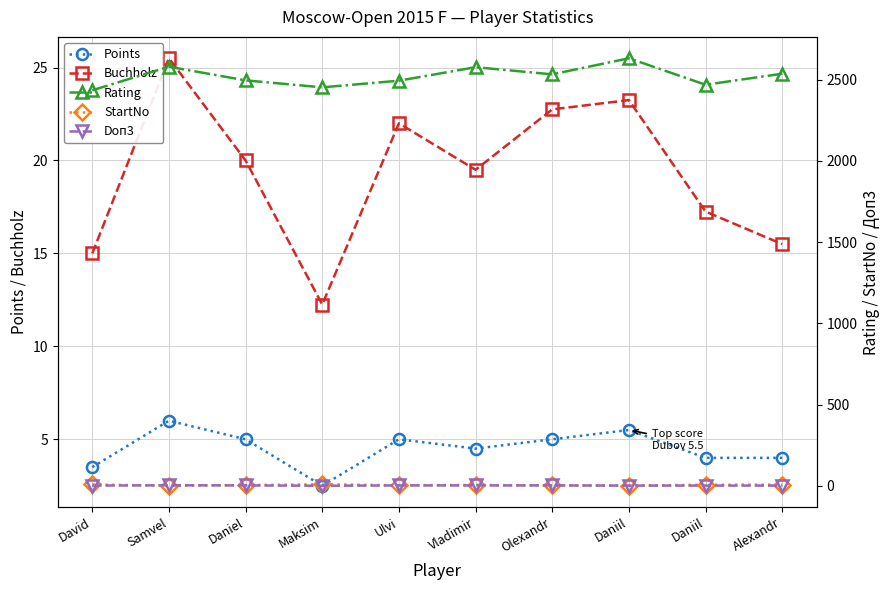

Where does the Buchholz series first go above 20?

Samvel